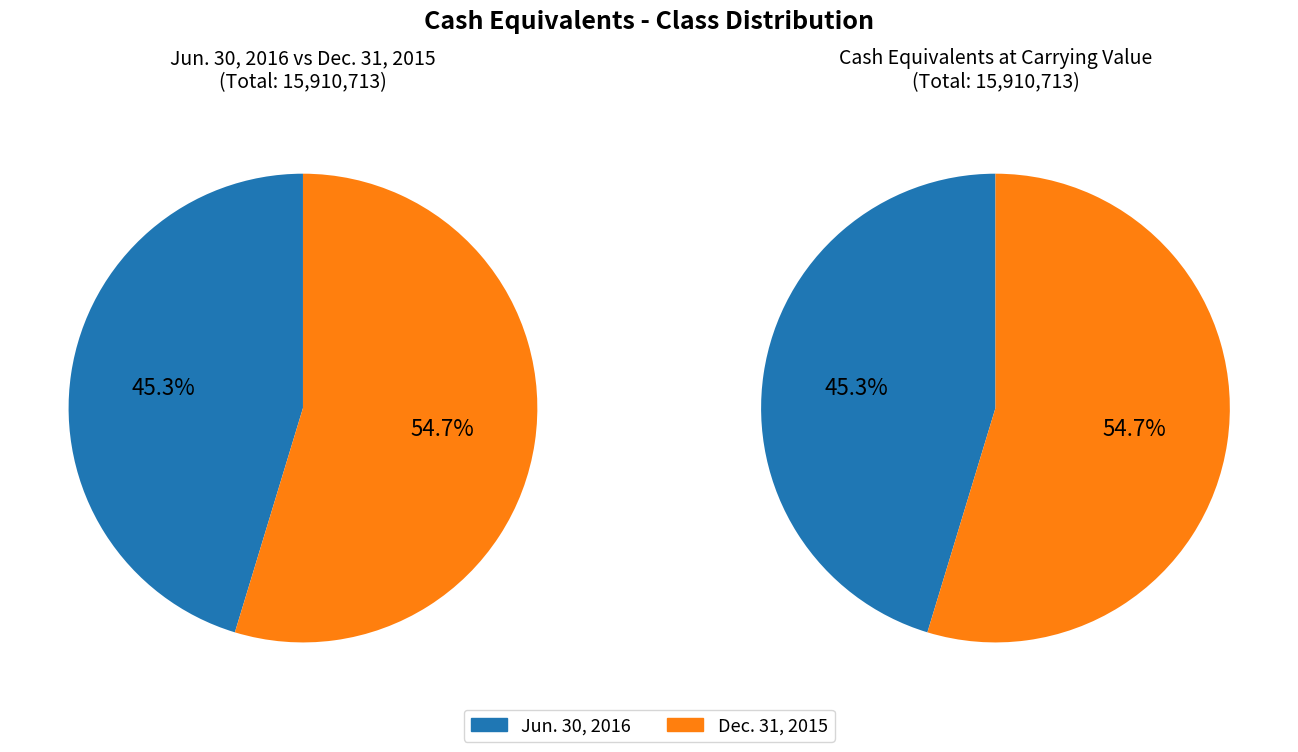

What percentage do Dec. 31, 2015 and Jun. 30, 2016 together represent?

100.0%